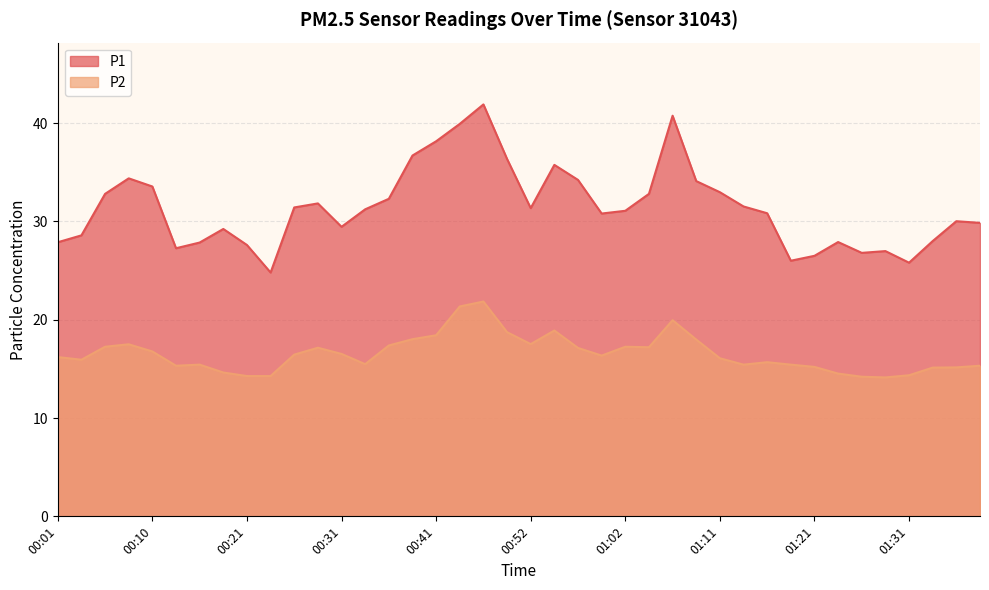

True or false: P1 has a value of 36.7 at 00:38.

True